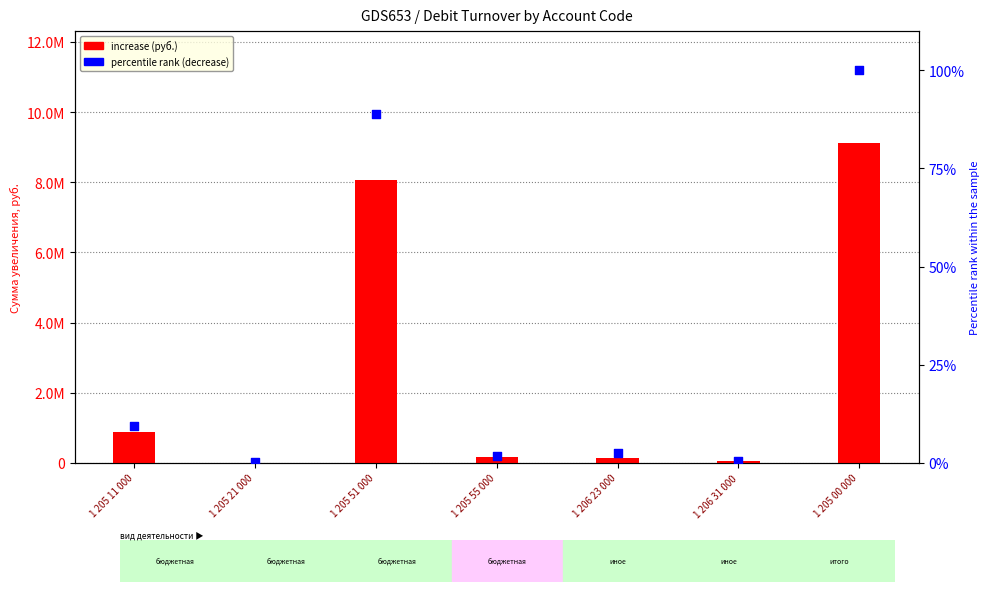

Is the value of percentile rank (decrease) at 1 205 21 000 greater than the value of increase at 1 205 55 000?

No